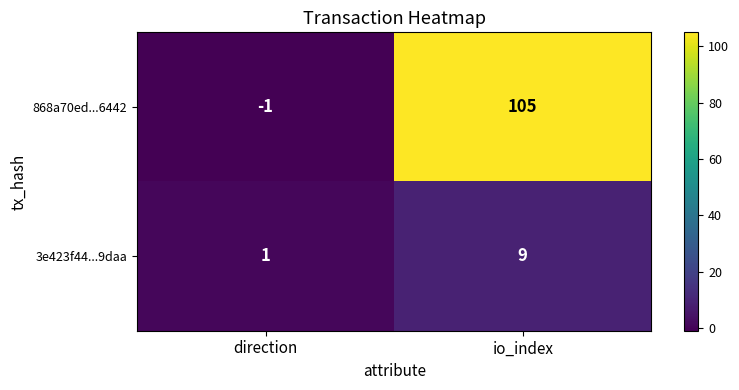

Reading left to right, extract all data points from this chart.

868a70ed...6442: -1	105
3e423f44...9daa: 1	9